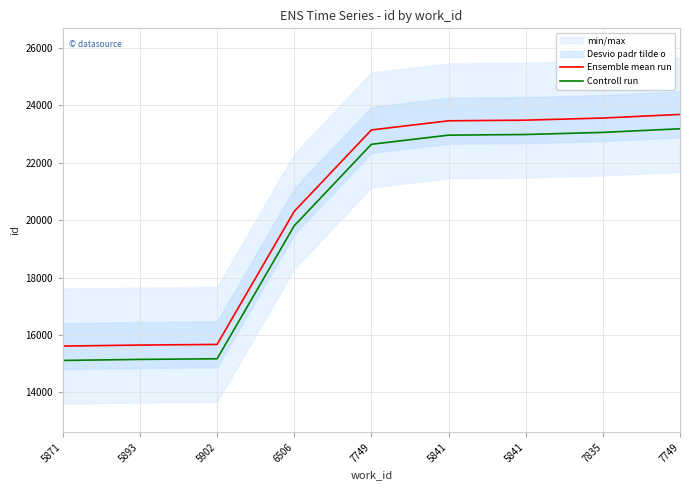

The value of Ensemble mean run at 5893 is 9792. True or false?

False